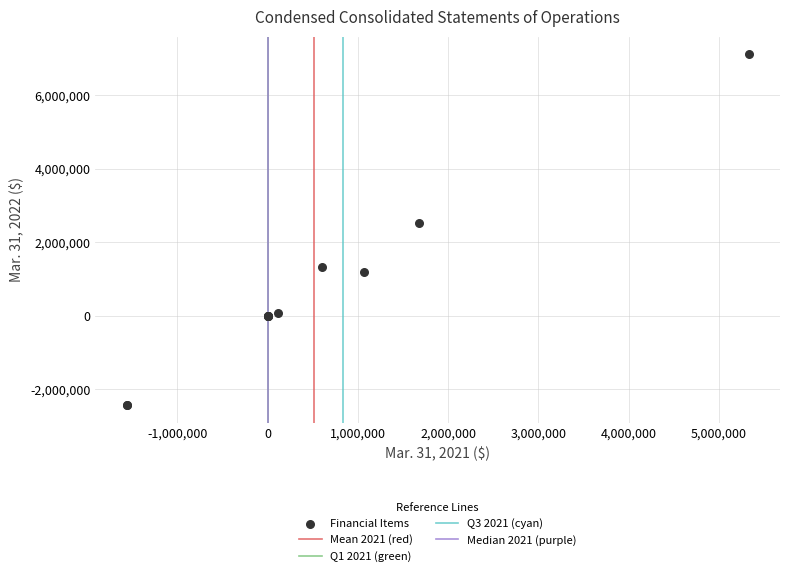

What Y value in the scatter plot is closest to 2340715?

2509568.0